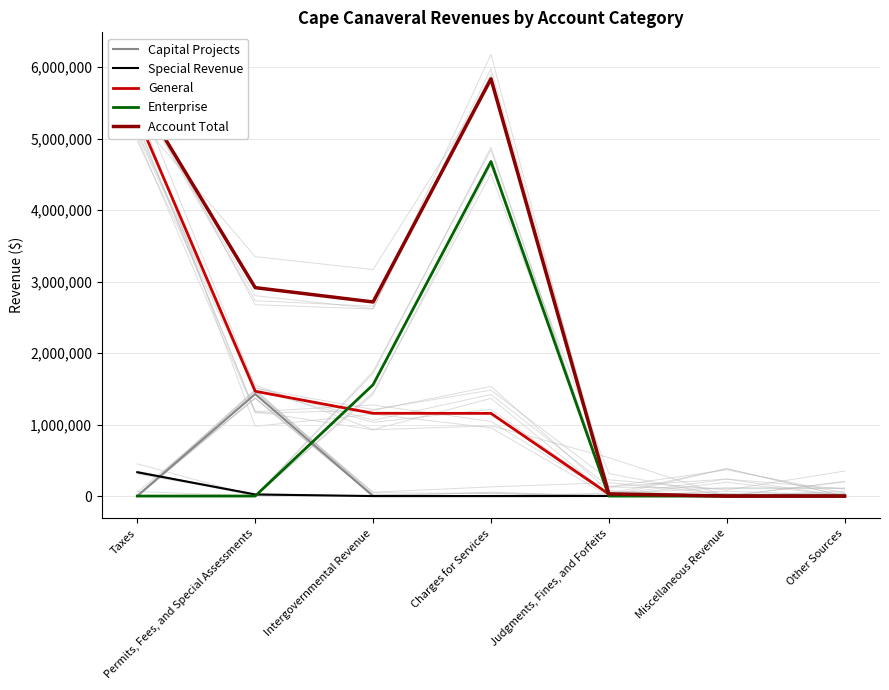

Between which two adjacent categories do Capital Projects and Enterprise first intersect?

Permits, Fees, and Special Assessments and Intergovernmental Revenue